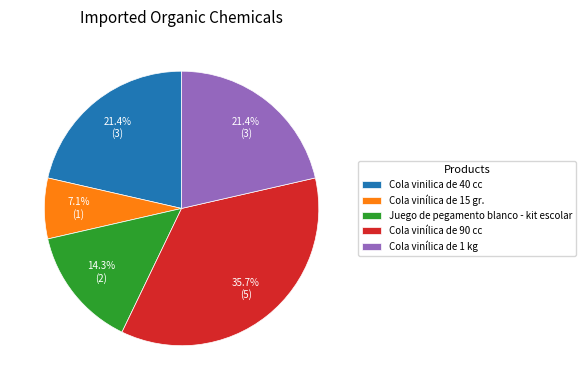

Between Juego de pegamento blanco - kit escolar and Cola vinilica de 40 cc, which is larger?

Cola vinilica de 40 cc